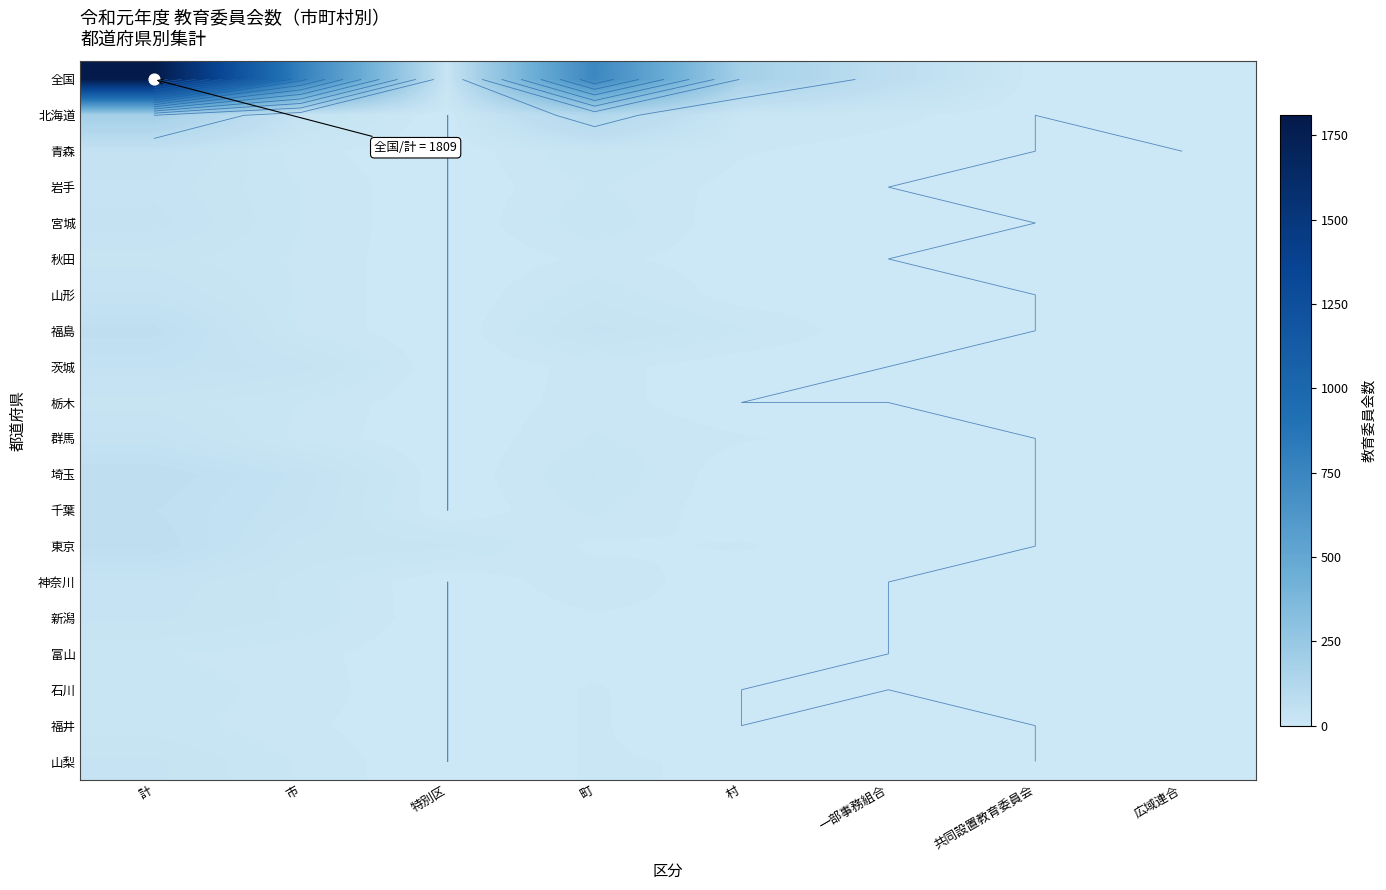

How many data points in 秋田 are less than 3?

4